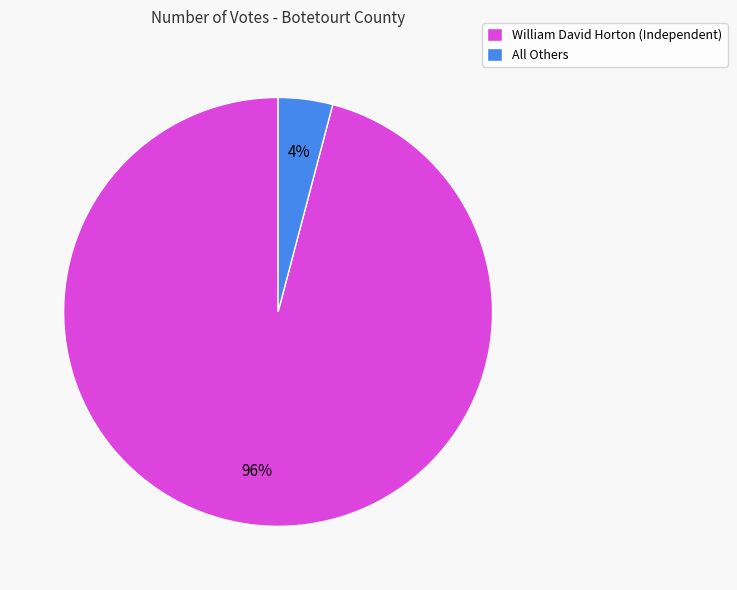

Which slice is the largest?

William David Horton (Independent)